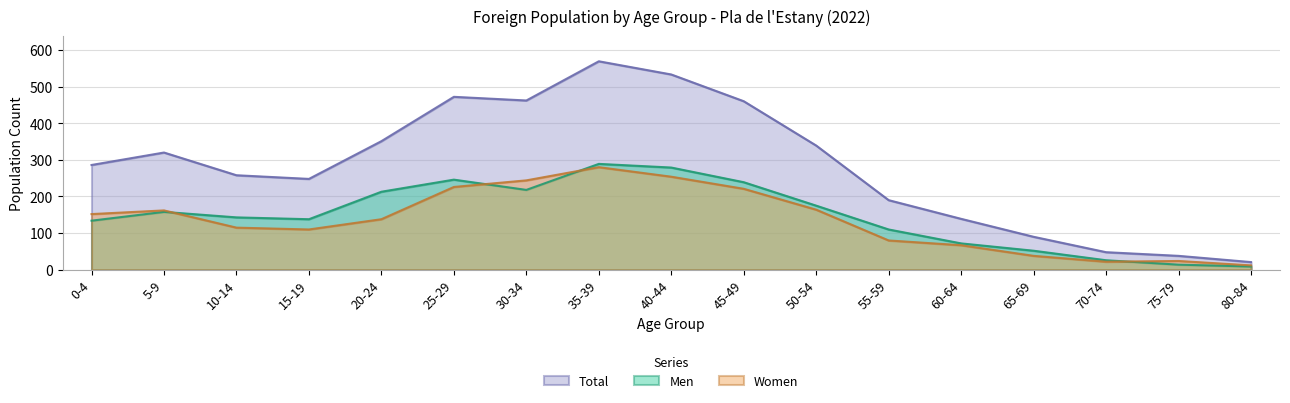

What is the label of the 2nd point from the right?

75-79